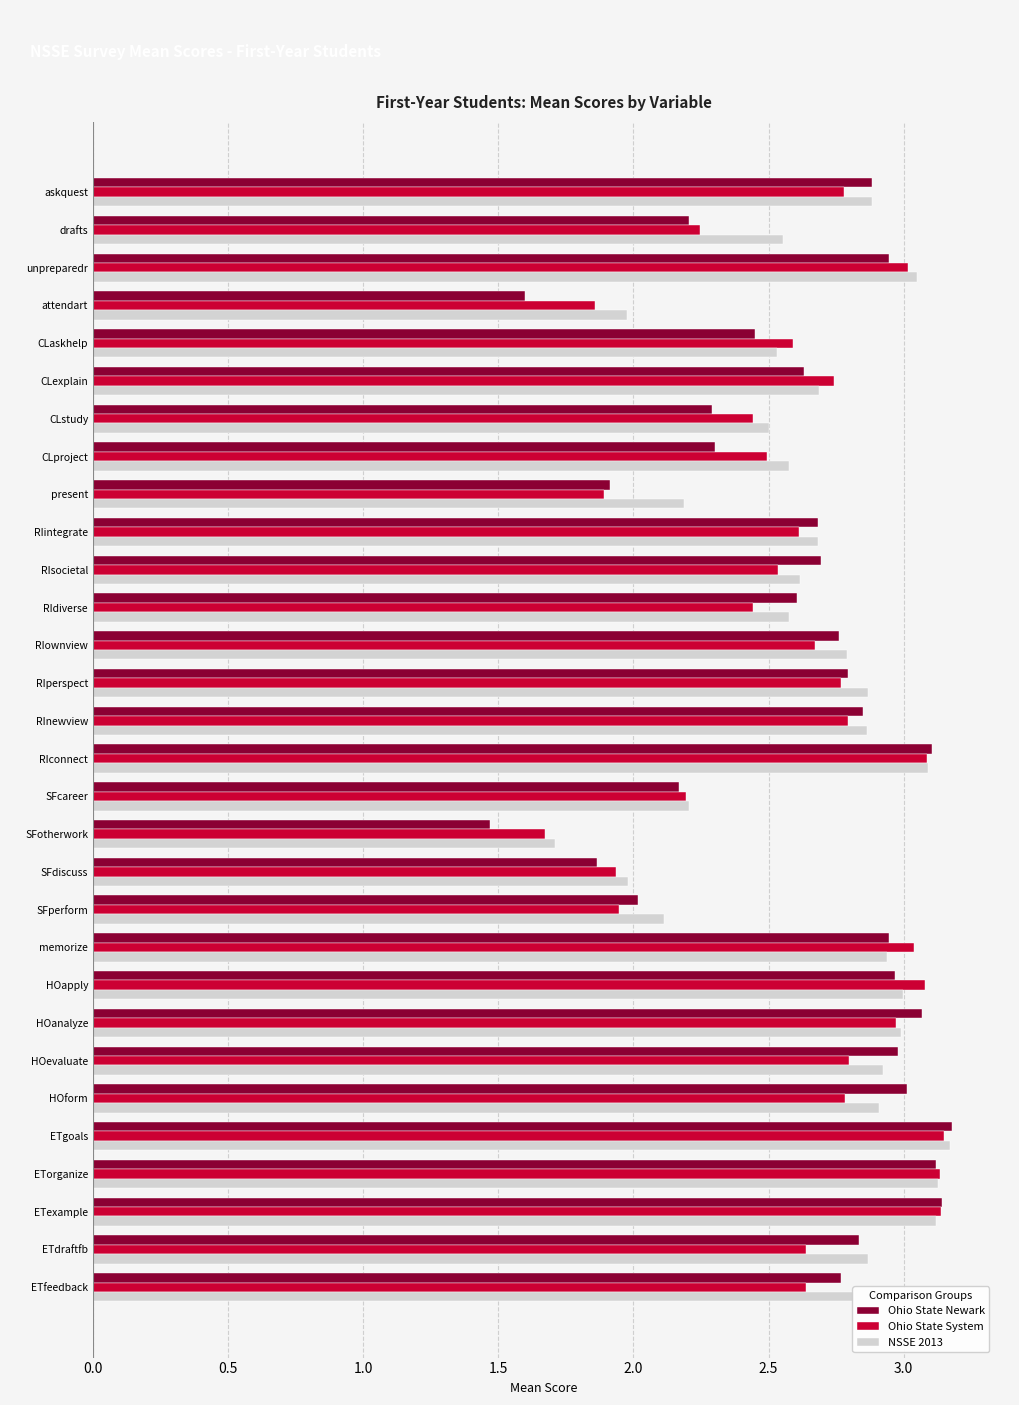

What is the minimum value for Ohio State Newark?

1.5